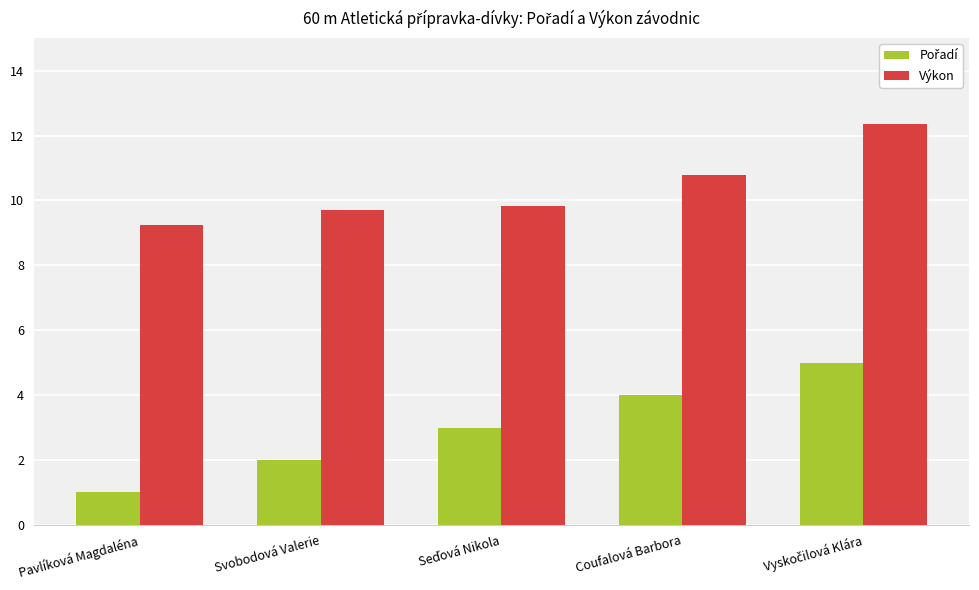

True or false: Výkon has a value of 15.3 at Pavlíková Magdaléna.

False